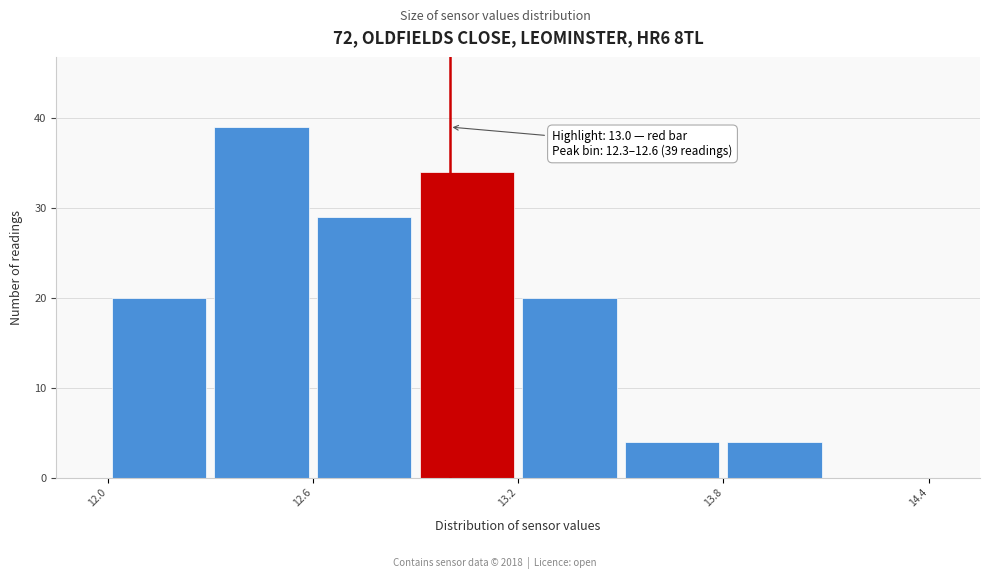

Around what value on the x-axis is the tallest bar? Give the approximate position of its centre, as read against the axis.

12.5